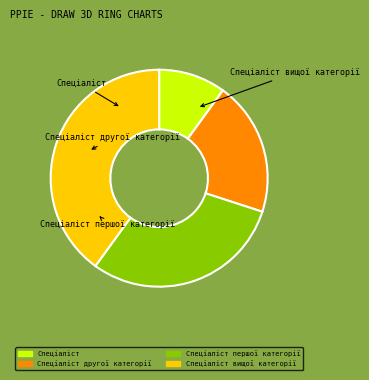

Is the sum of Спеціаліст першої категорії and Спеціаліст greater than half?

No